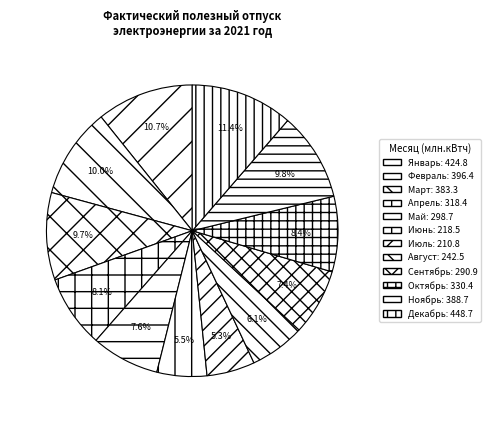

To the nearest percent, what is the difference between the Июль and Август slice percentages?

1%